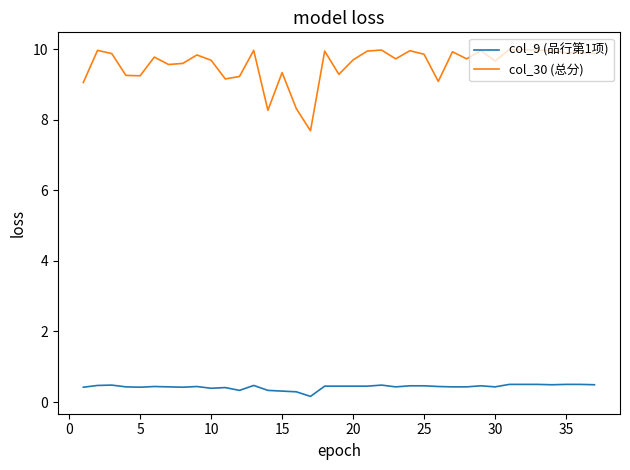

Does the chart display data point markers on the line(s)?

No